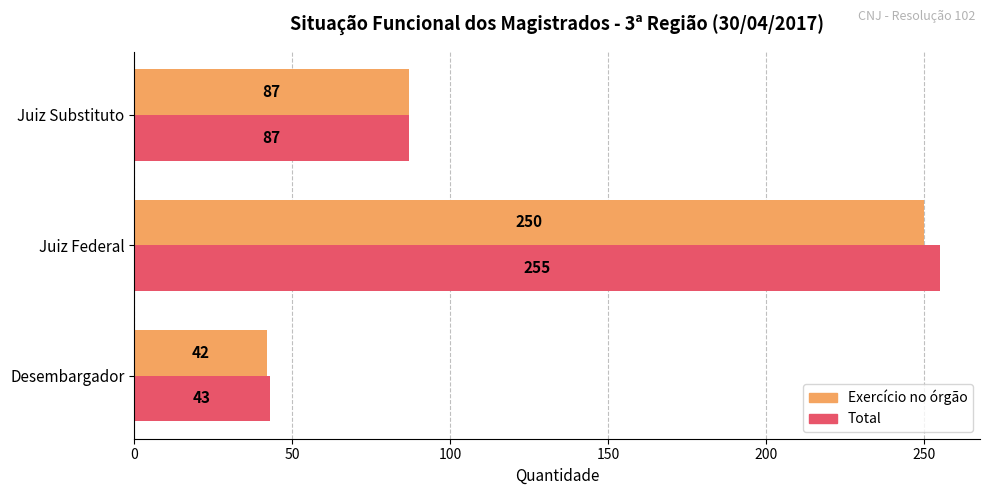

At which category is the sum across all series the highest?

Juiz Federal